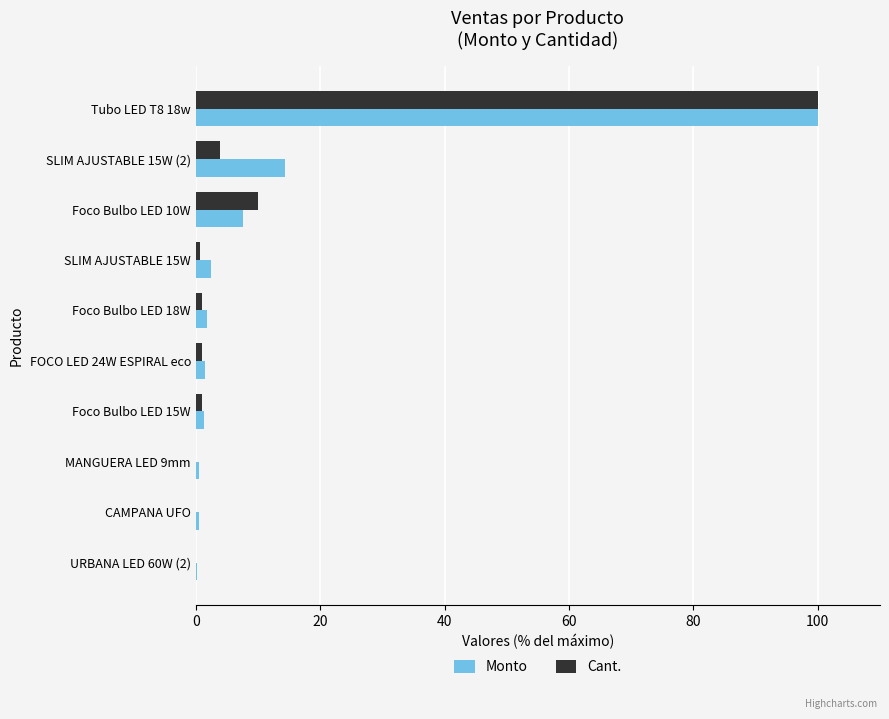

Where is Cant. nearest to the value 50?

Foco Bulbo LED 10W